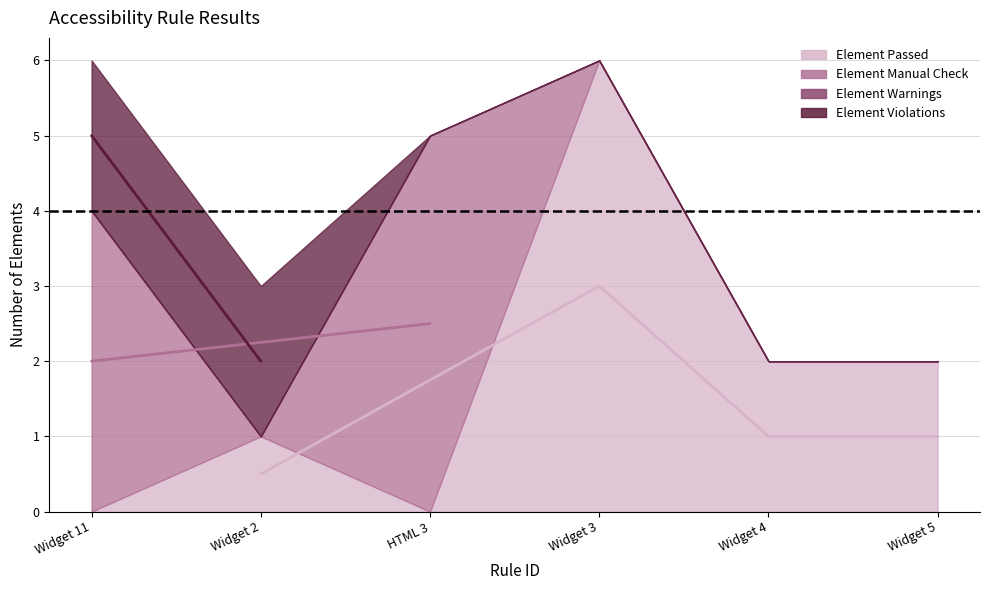

Which category has the lowest value across all series?

Widget 11